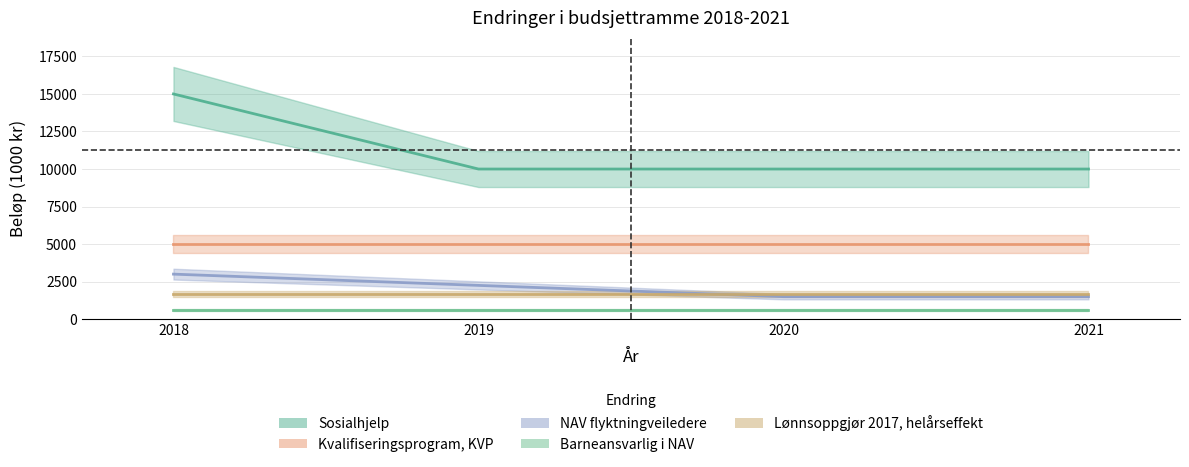

Which series ends up on top after the final intersection of Lønnsoppgjør 2017, helårseffekt and NAV flyktningveiledere?

Lønnsoppgjør 2017, helårseffekt